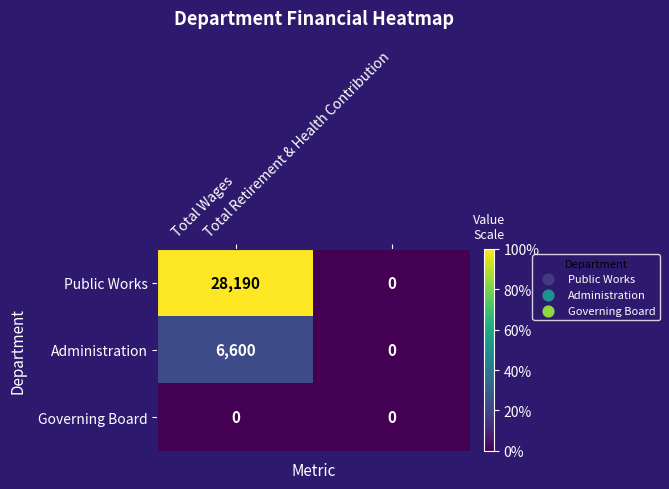

At Total Wages, list the series in order from largest to smallest.

Public Works, Administration, Governing Board